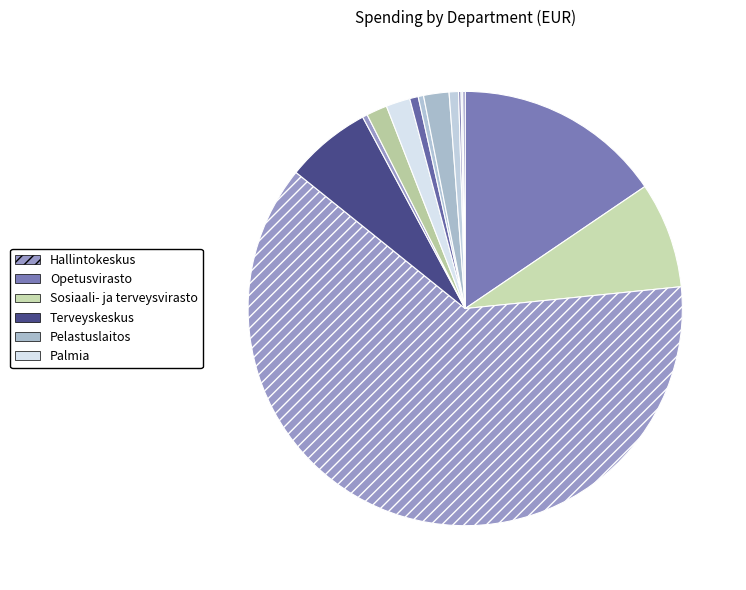

Which category accounts for the majority?

Hallintokeskus